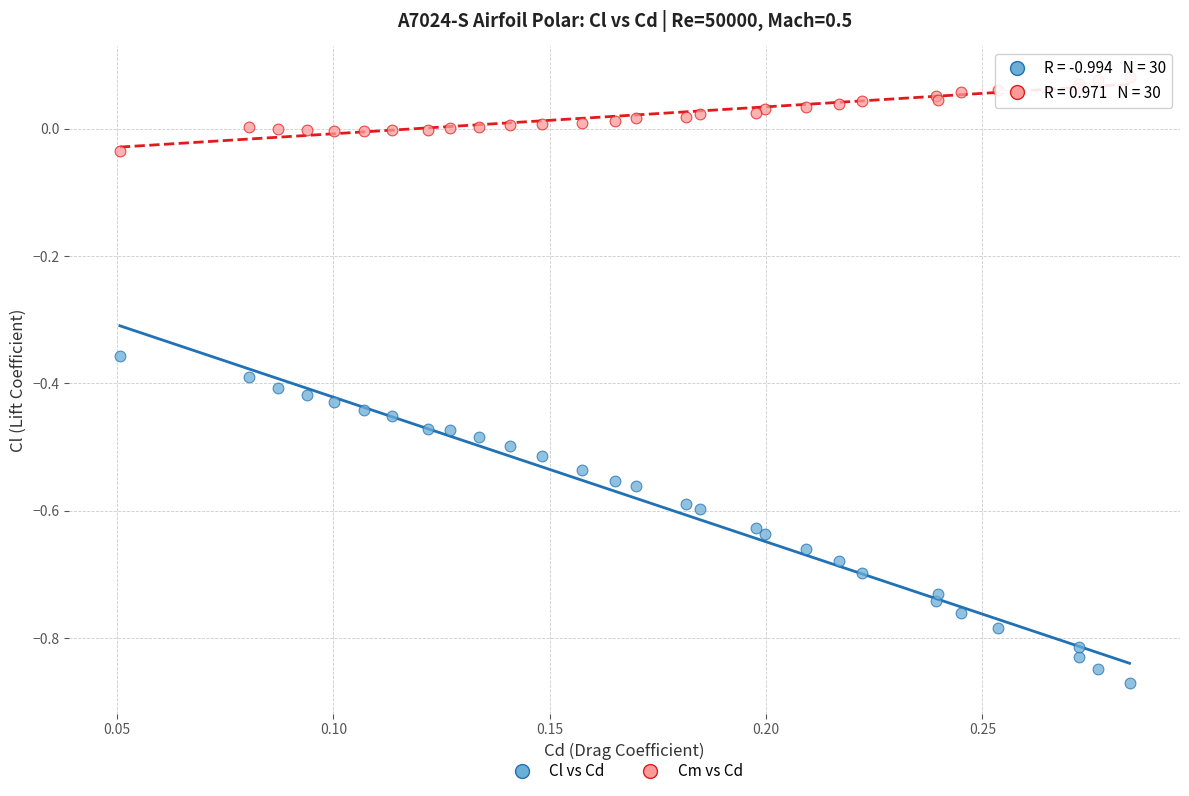

Which series contains the highest Y value?

Cm vs Cd